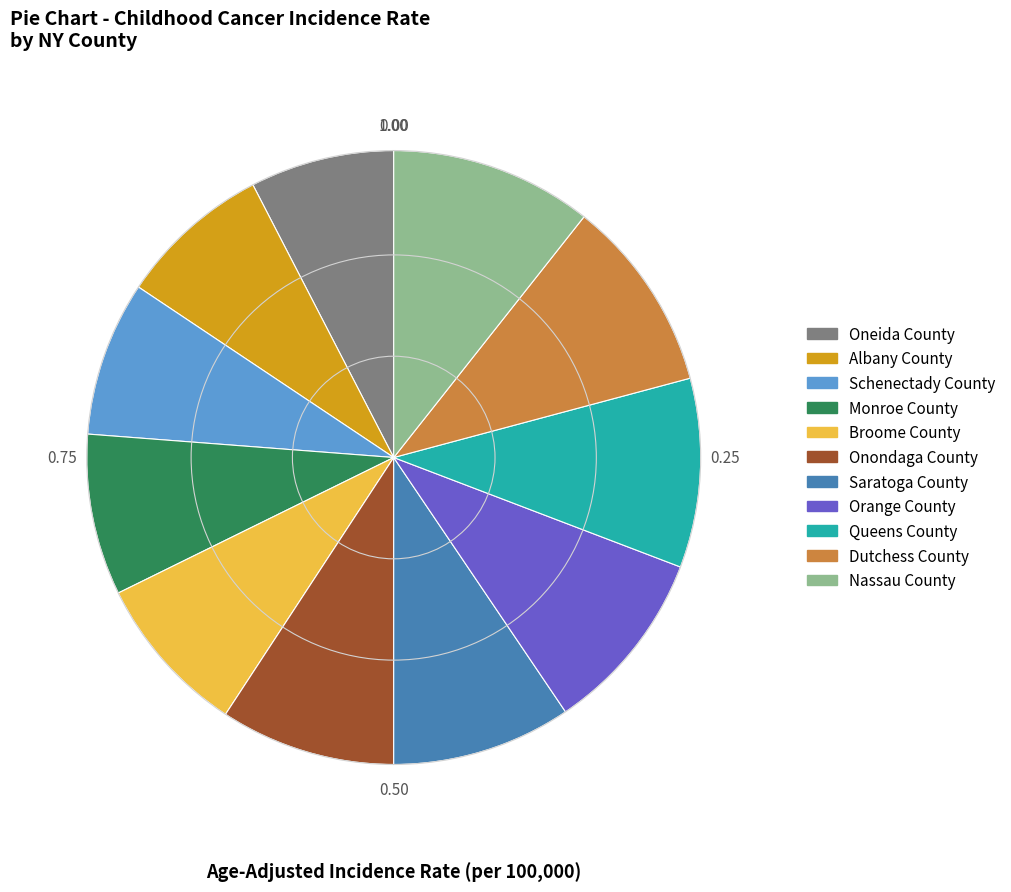

Is there any slice that represents more than half of the pie?

No